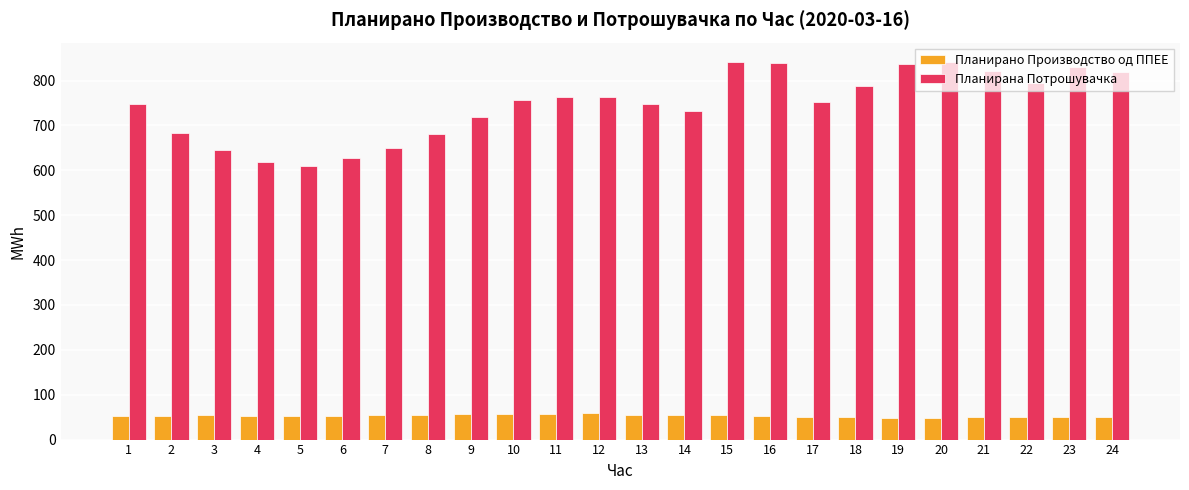

What are all the series names shown in the legend?

Планирано Производство од ППЕЕ, Планирана Потрошувачка